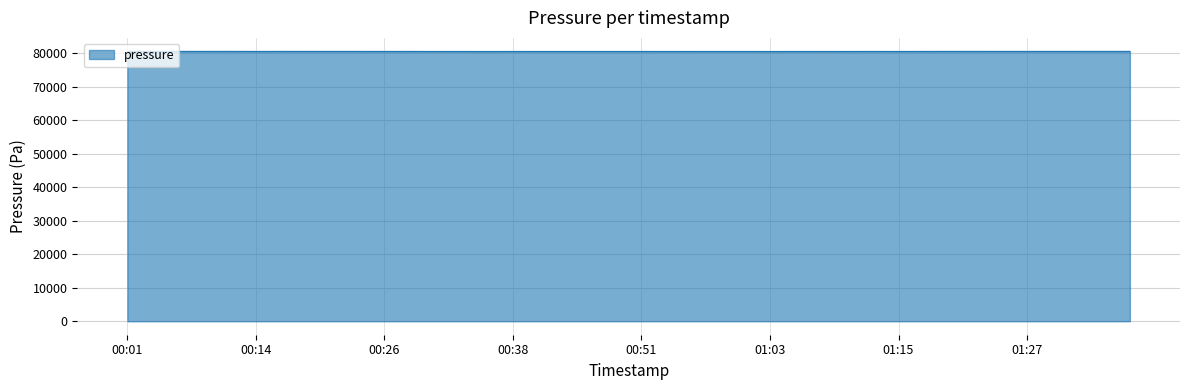

What is the average value?

80560